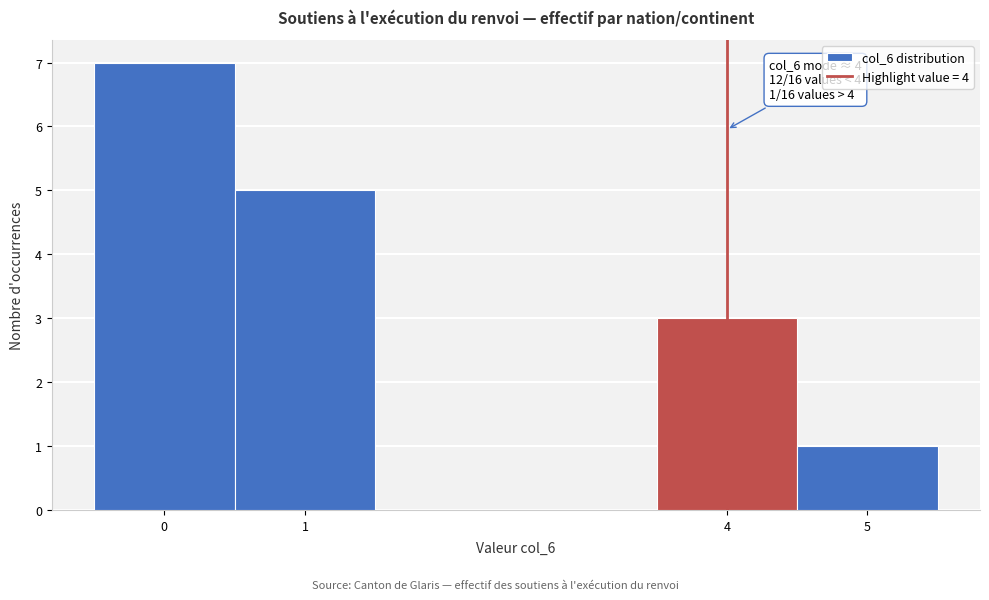

Over which range of the x-axis is the bar tallest?

-0.5 to 0.5